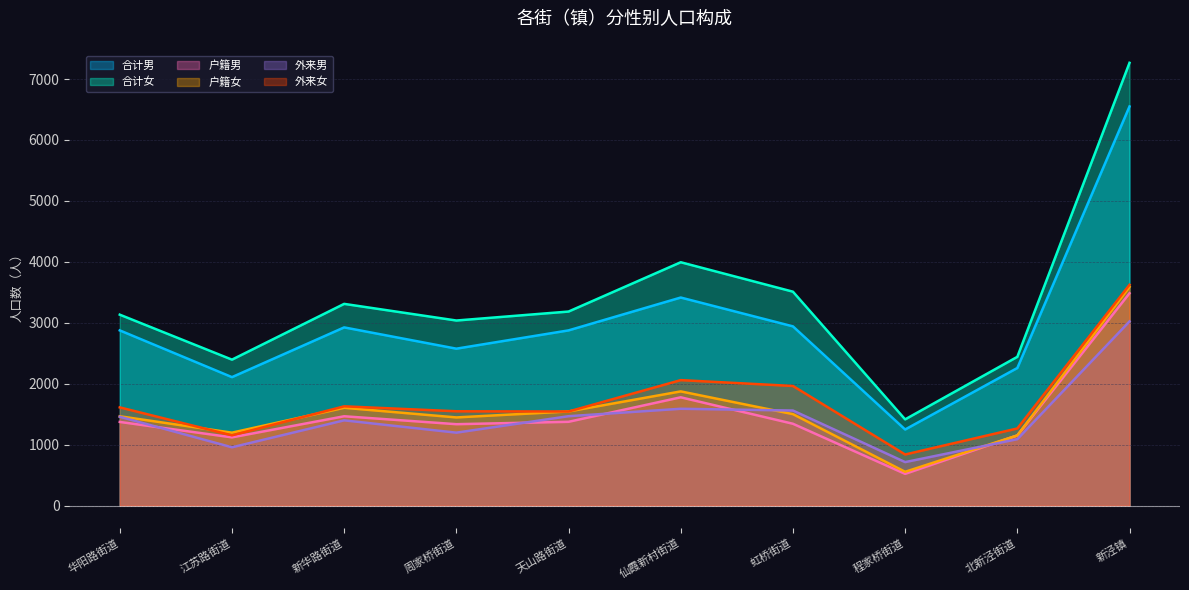

What are all the series names shown in the legend?

合计男, 合计女, 户籍男, 户籍女, 外来男, 外来女